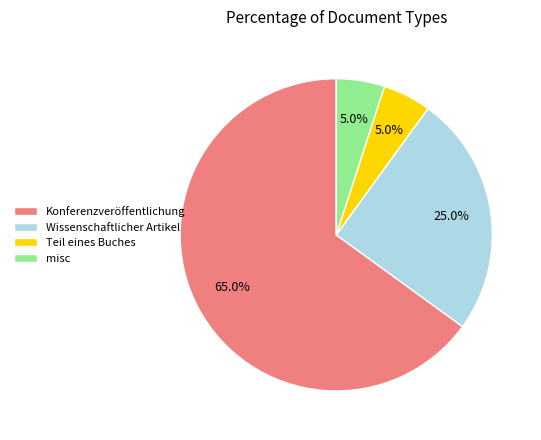

The Konferenzveröffentlichung slice represents 71% of the pie. True or false?

False